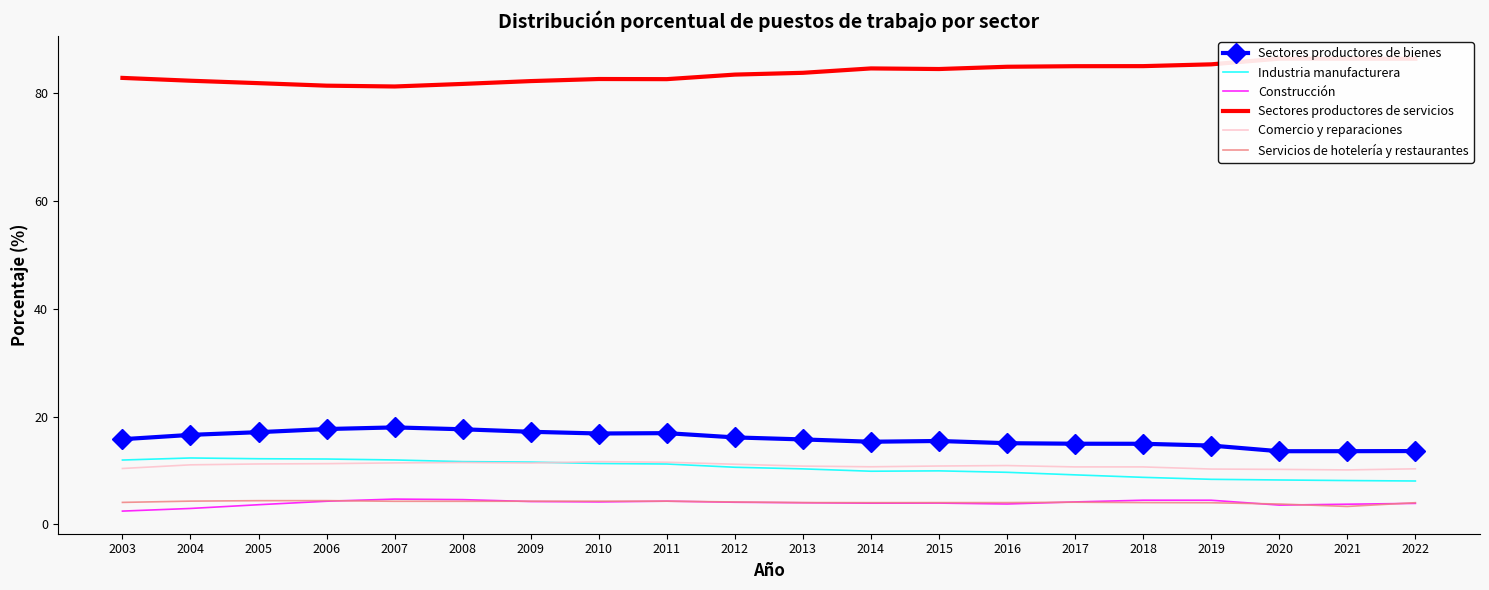

Which series has the widest spread of values?

Sectores productores de servicios